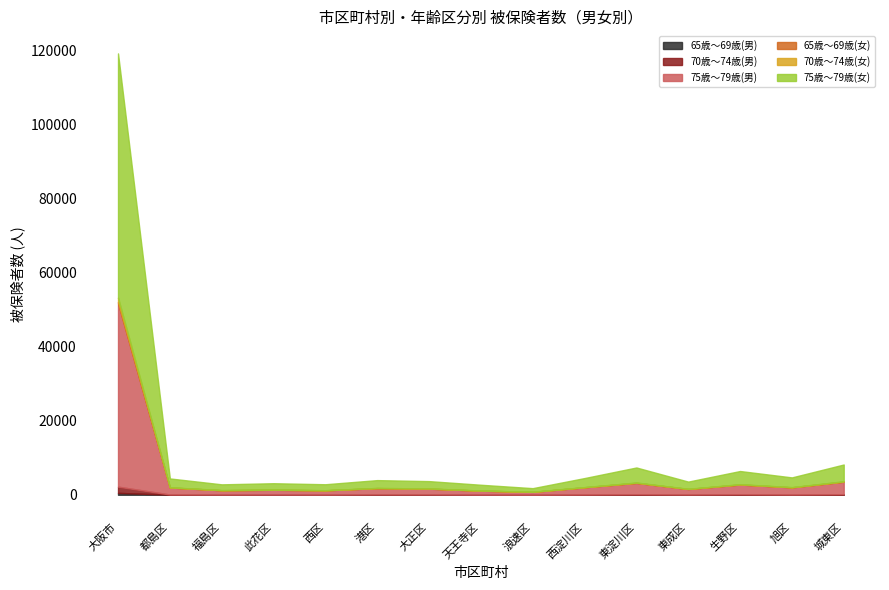

Which series has the widest spread of values?

75歳～79歳(女)